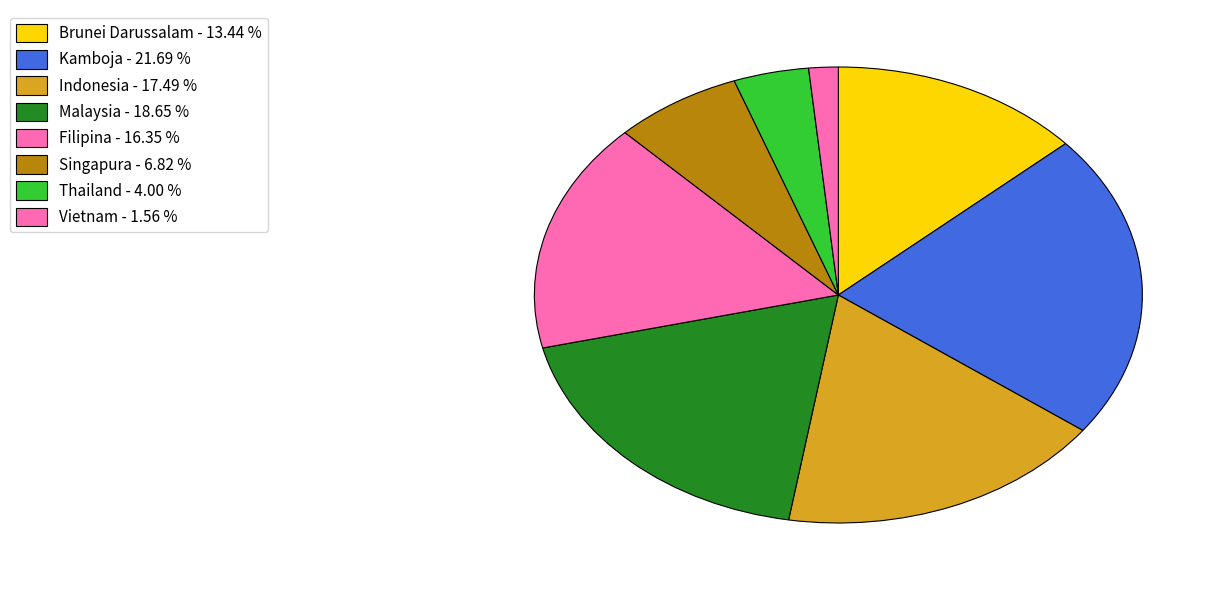

Between Thailand and Vietnam, which is larger?

Thailand